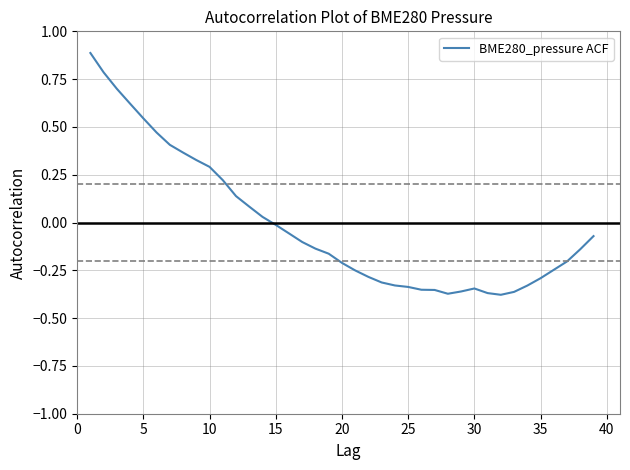

What is the maximum value shown in the chart?

0.9